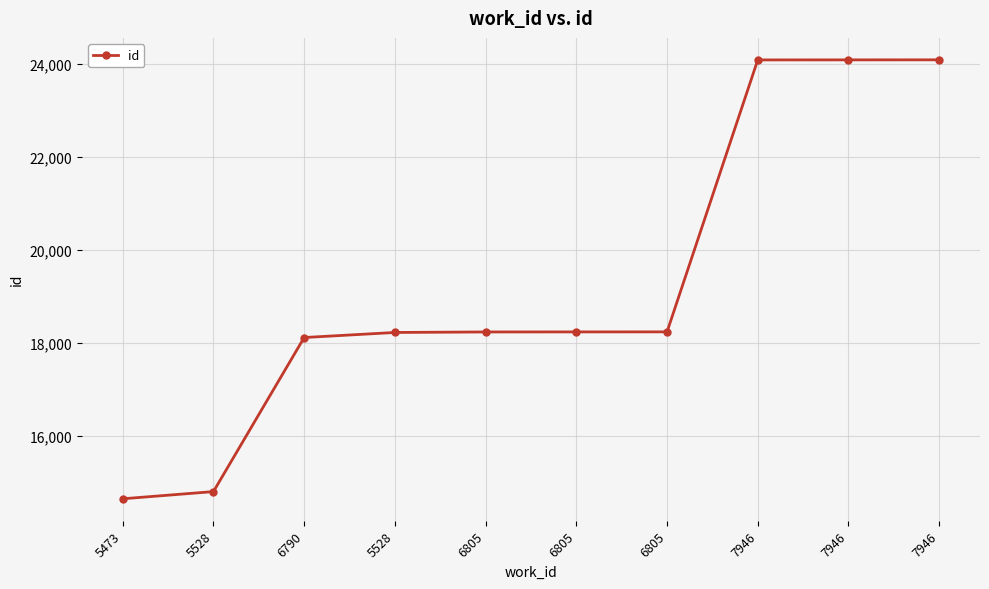

Which has a higher value, 6805 or 5528?

6805